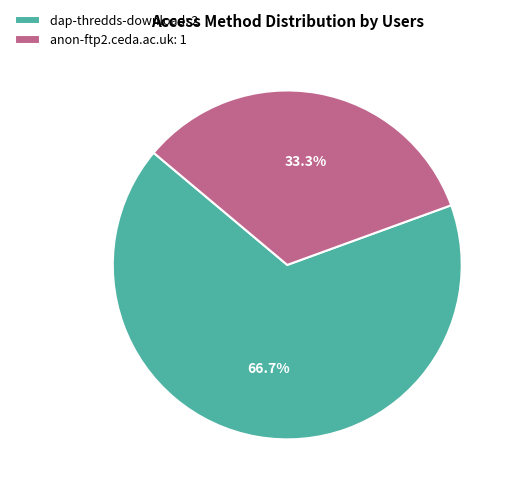

What portion of the pie excludes dap-thredds-download?

33.3%